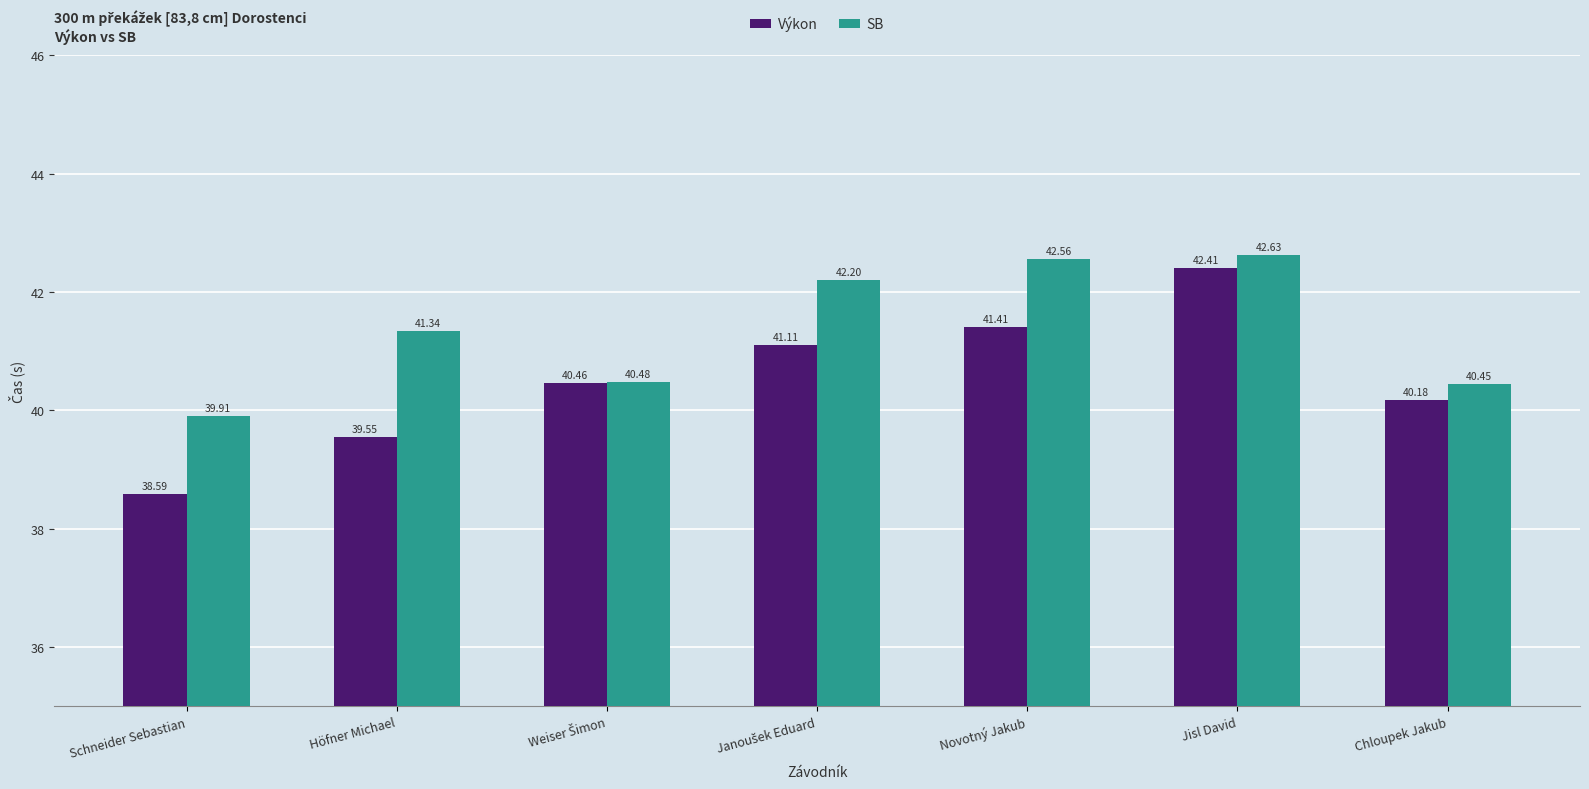

List the series in order of their peak value, highest first.

SB, Výkon